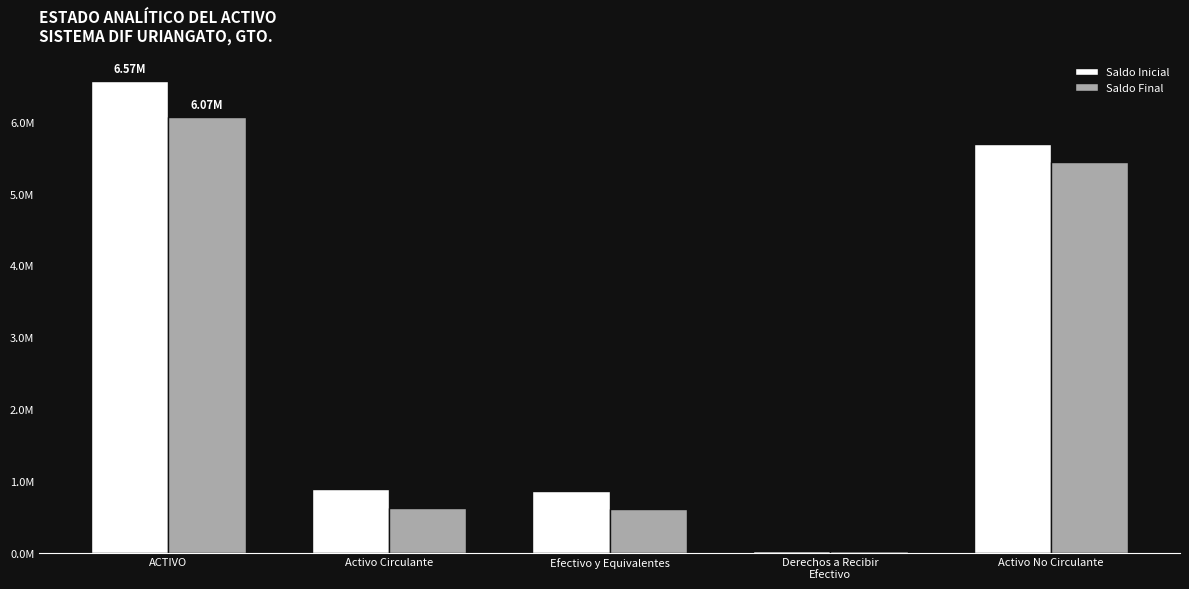

What are all the series names shown in the legend?

Saldo Inicial, Saldo Final